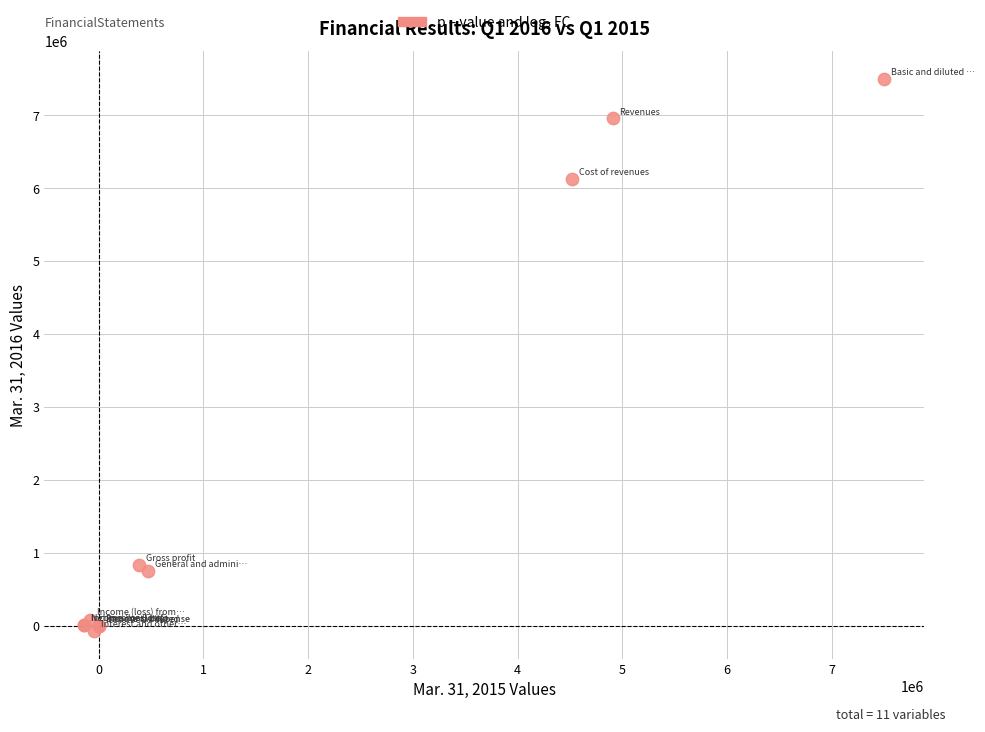

What Y value in the scatter plot is closest to 3712827?

6125618